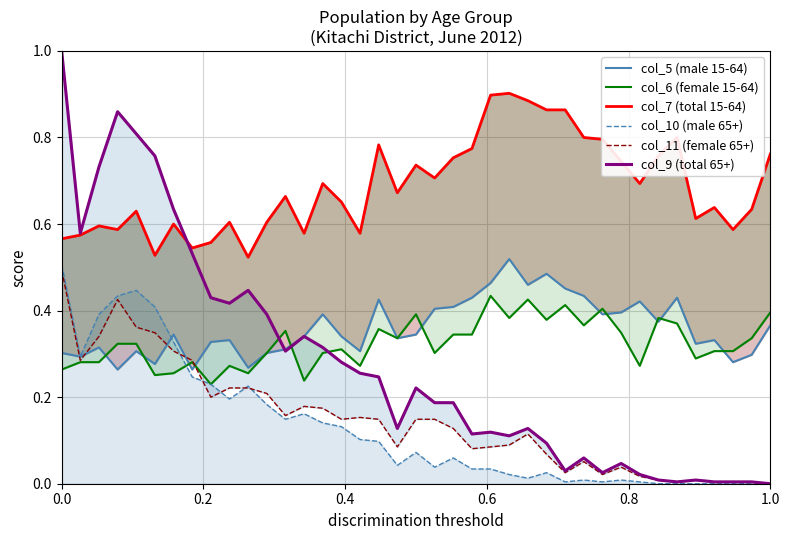

What are all the series names shown in the legend?

col_5 (male 15-64), col_6 (female 15-64), col_7 (total 15-64), col_10 (male 65+), col_11 (female 65+), col_9 (total 65+)